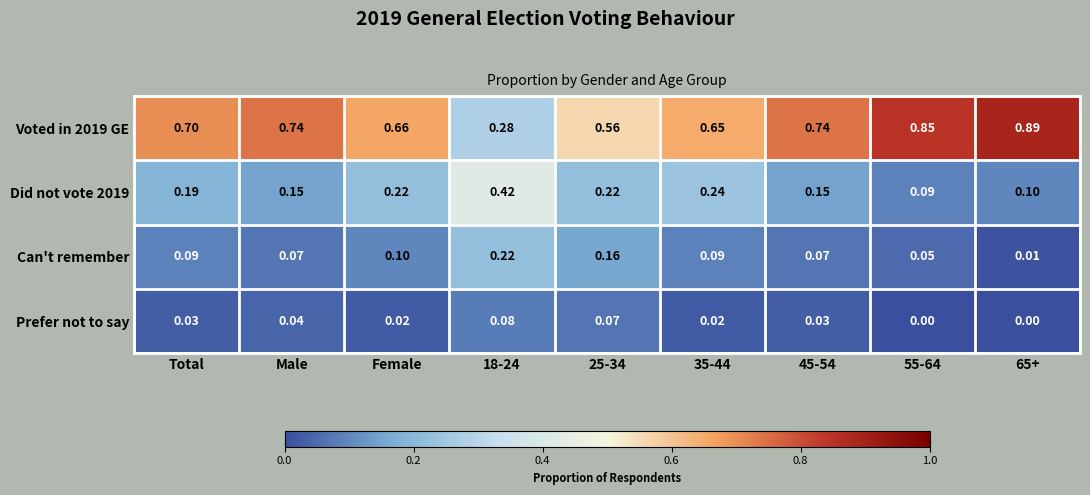

Is the value of Voted in 2019 GE at 65+ greater than the value of Can't remember at Female?

Yes